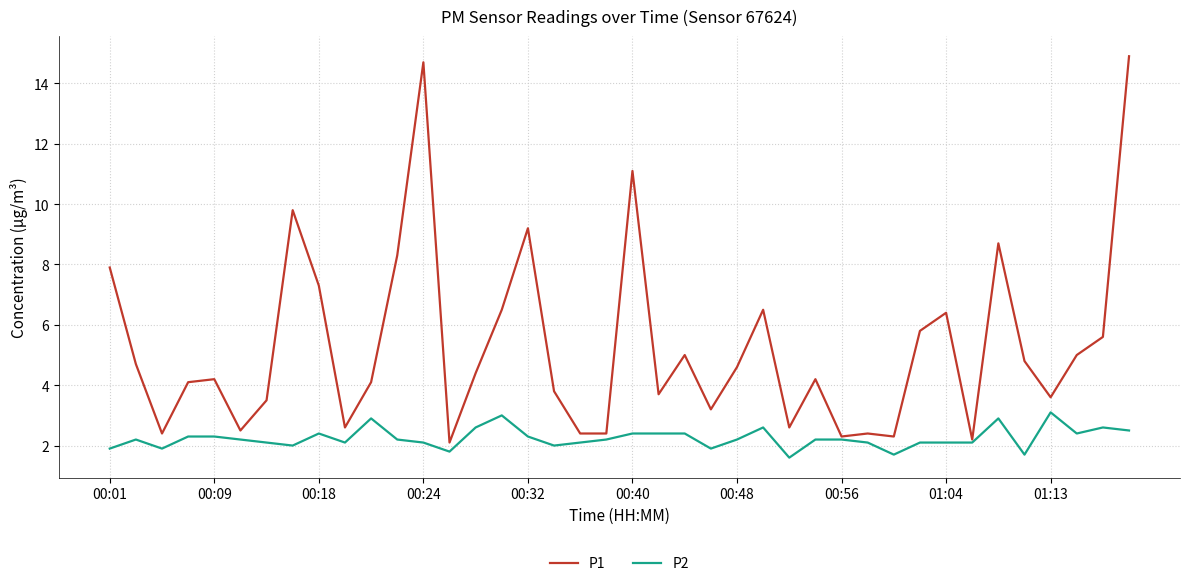

What is the greatest value displayed?

14.9